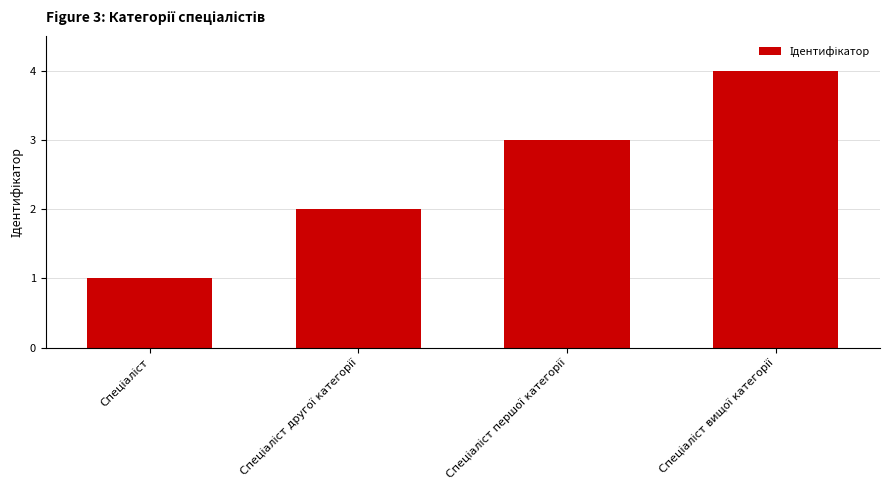

What is the greatest value displayed?

4